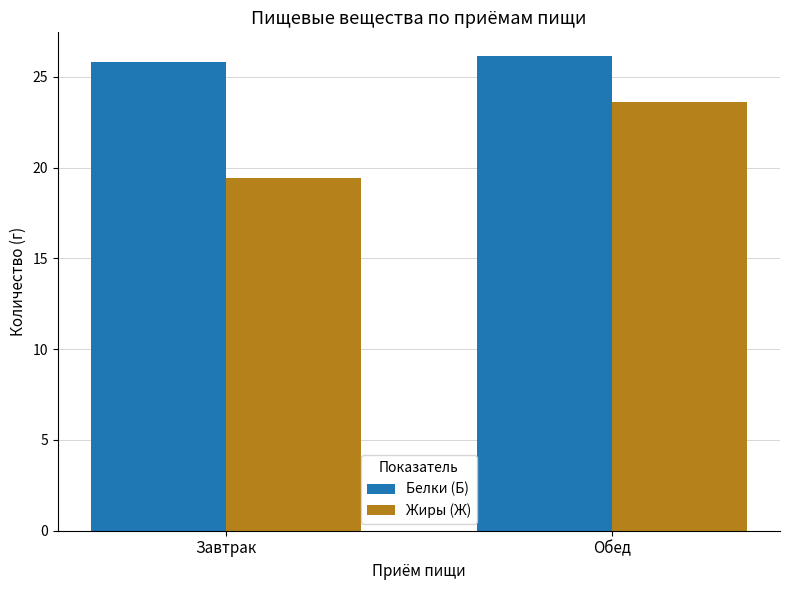

At which category is the sum across all series the highest?

Обед